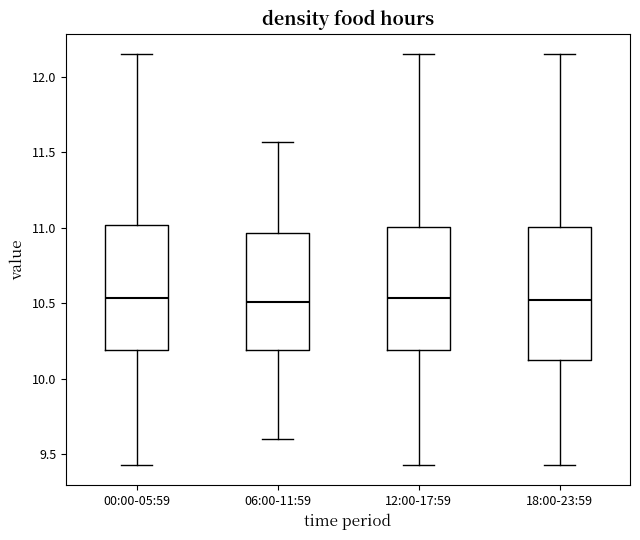

Where is the lower edge of the box for 18:00-23:59 on the y-axis? The values are not printed on the chart, so give them approximately, as read against the axis.

10.15